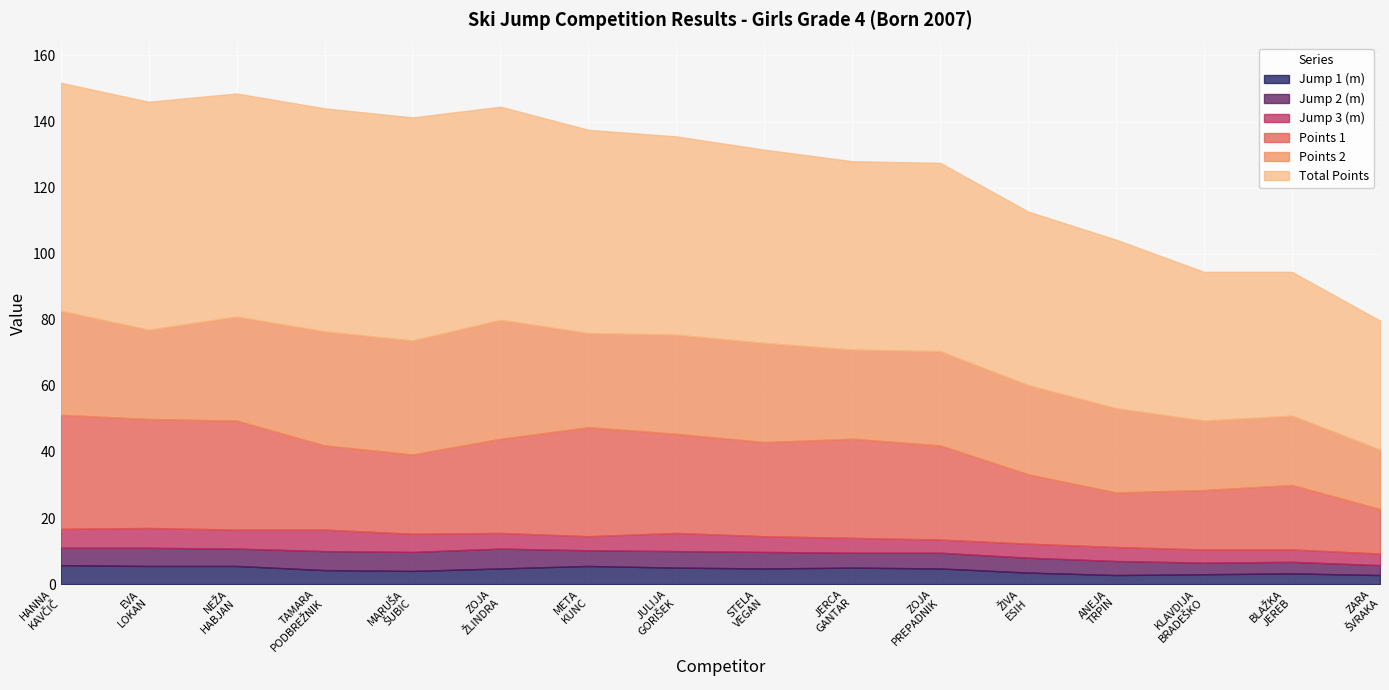

What is the difference between the Points 1 values at EVA LOKAN and BLAŽKA JEREB?

13.5